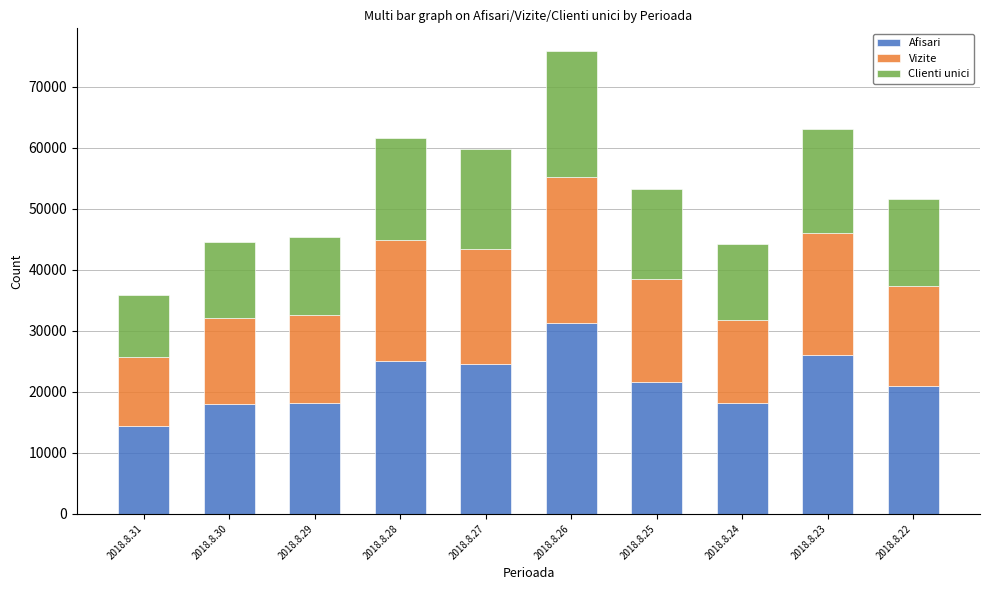

At which label does Afisari reach its peak?

2018.8.26